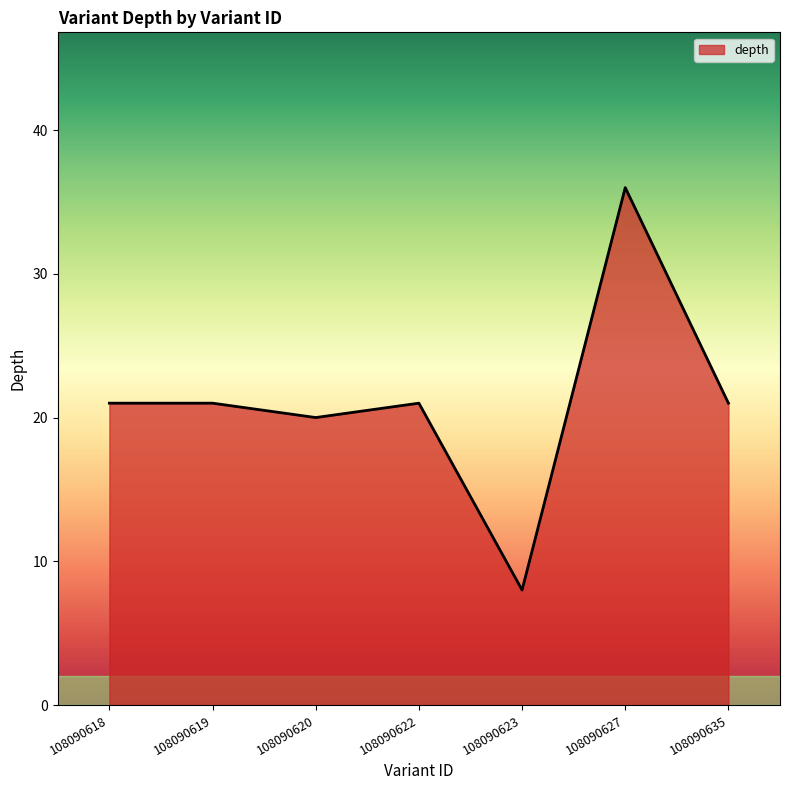

Reading left to right, list all the values displayed in this chart.

108090618=21	108090619=21	108090620=20	108090622=21	108090623=8	108090627=36	108090635=21